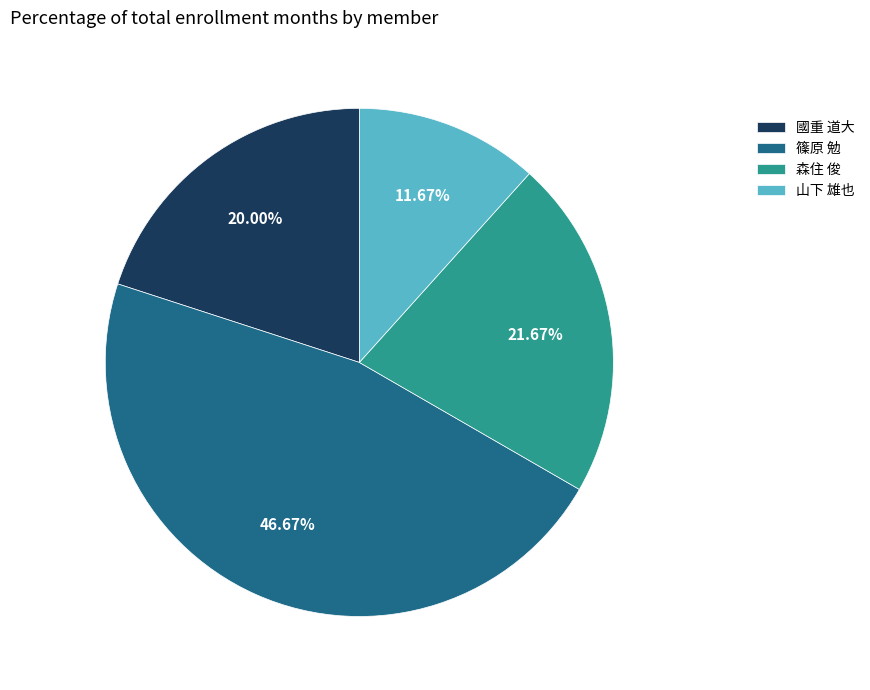

Between 篠原 勉 and 森住 俊, which is larger?

篠原 勉